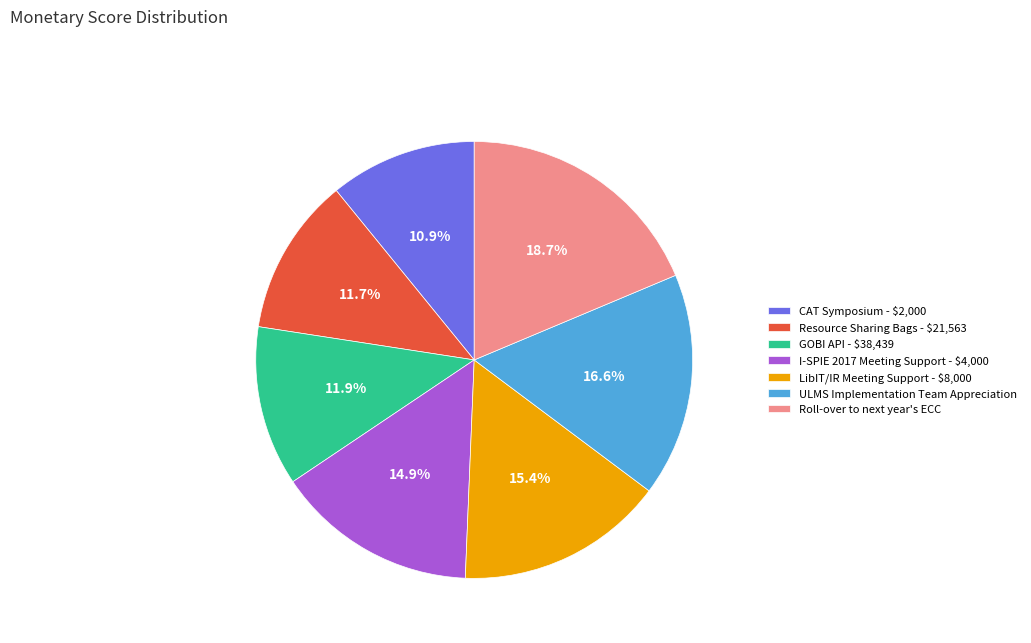

What percentage do Resource Sharing Bags - $21,563 and I-SPIE 2017 Meeting Support - $4,000 together represent?

26.6%